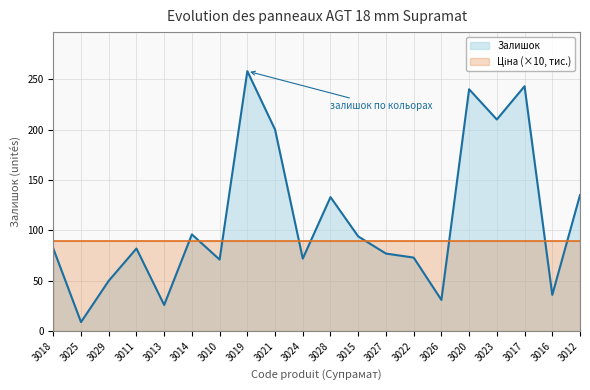

What is the average value?

111